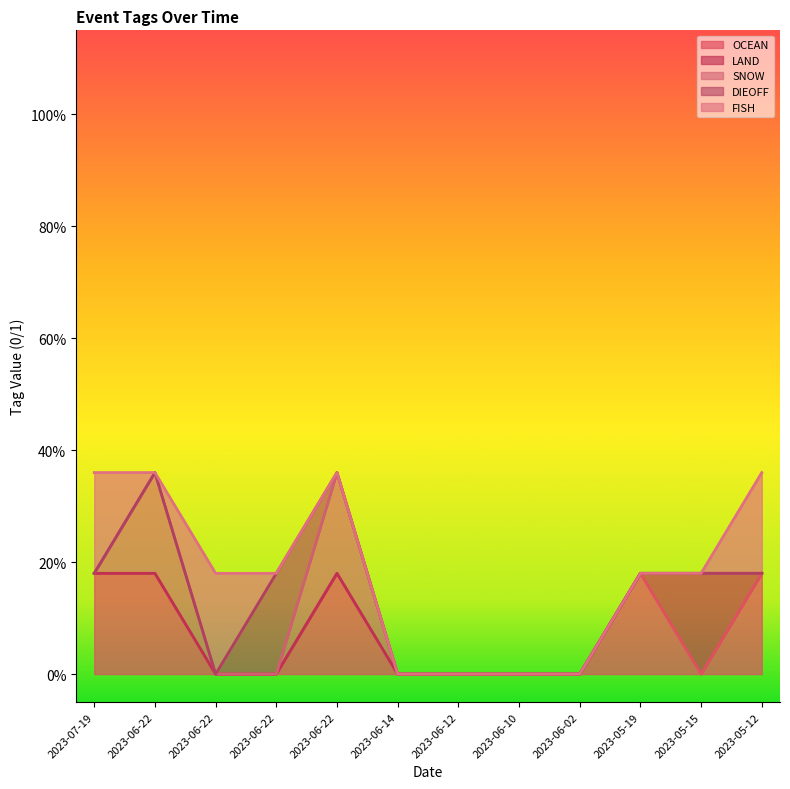

Rank the series at 2023-06-10 from lowest to highest value.

OCEAN, LAND, SNOW, DIEOFF, FISH